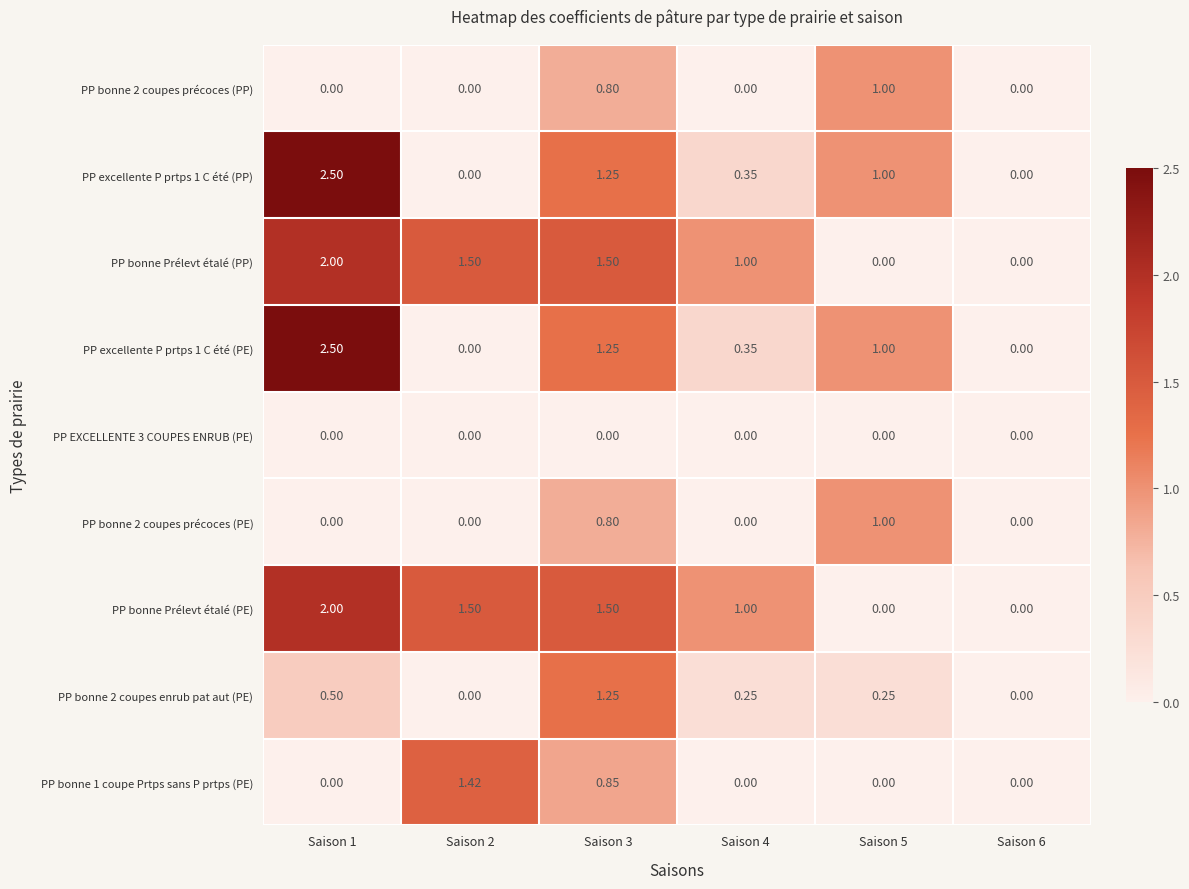

Which category has the highest value across all series?

Saison 1